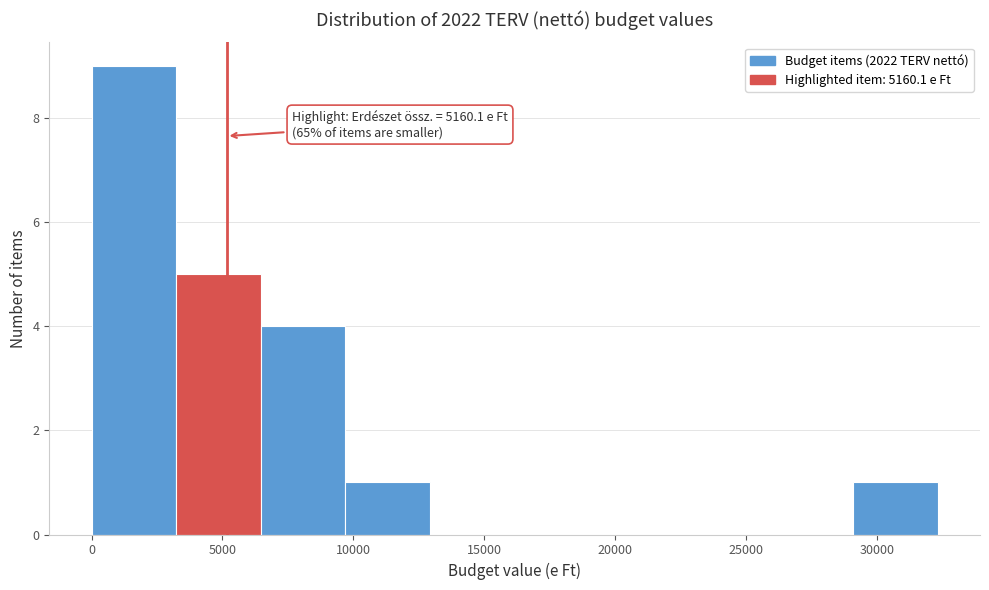

Which range on the x-axis has the tallest bar?

0 to 3000